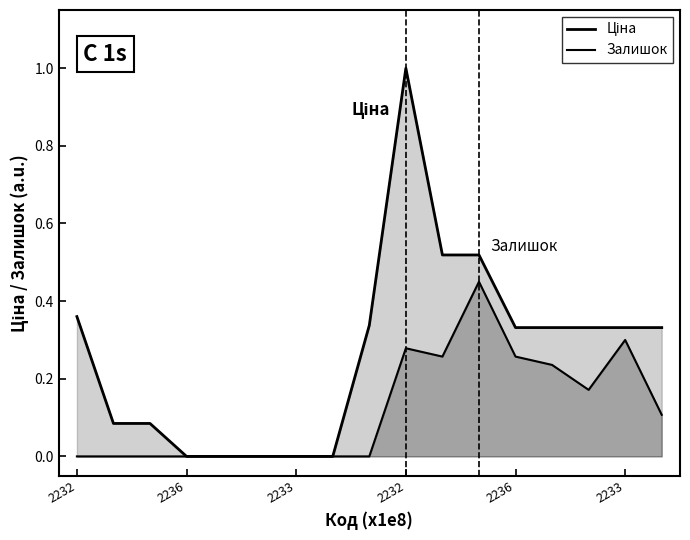

Between 287712232 and 285642231, which is larger?

287712232